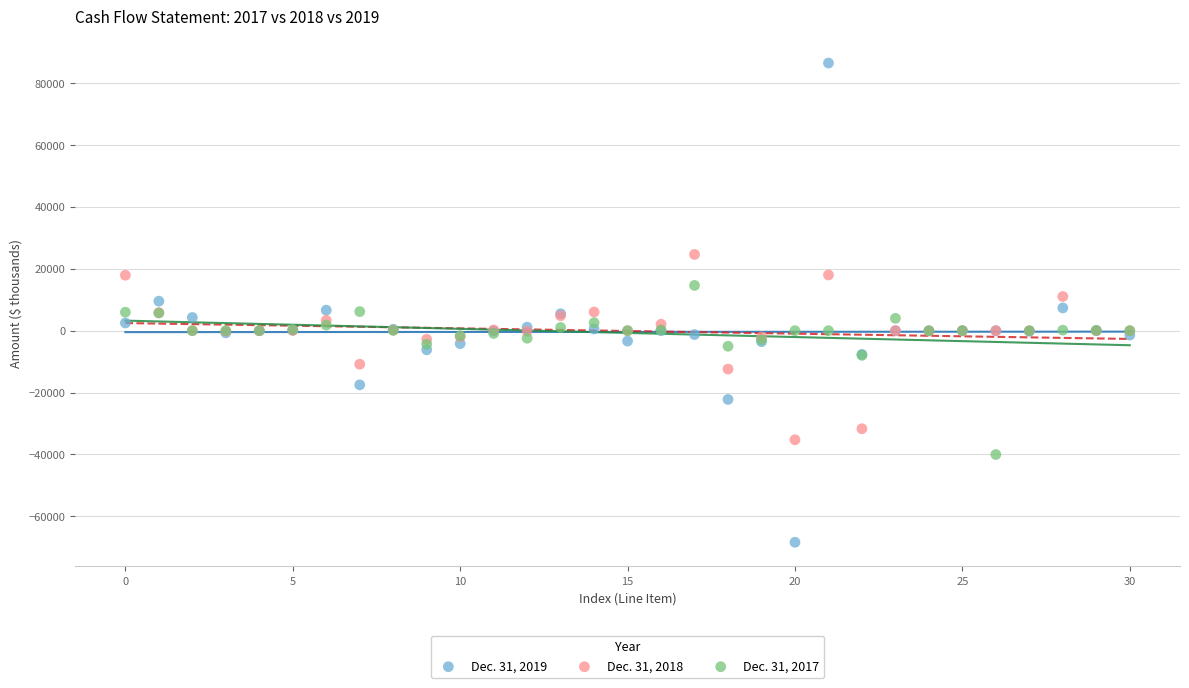

Which series has the widest spread of Y values?

Dec. 31, 2019